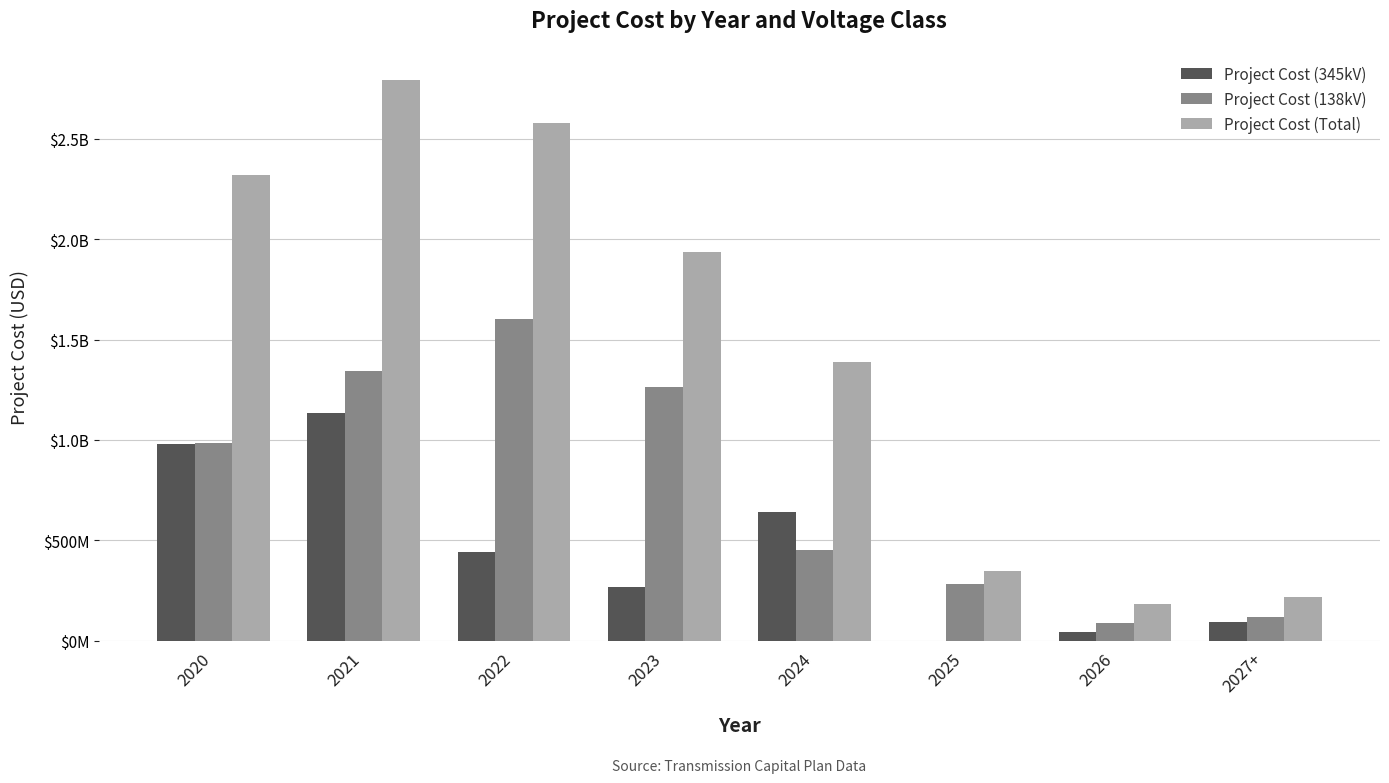

What is the sum of all Project Cost (Total) values?

11760479113.9